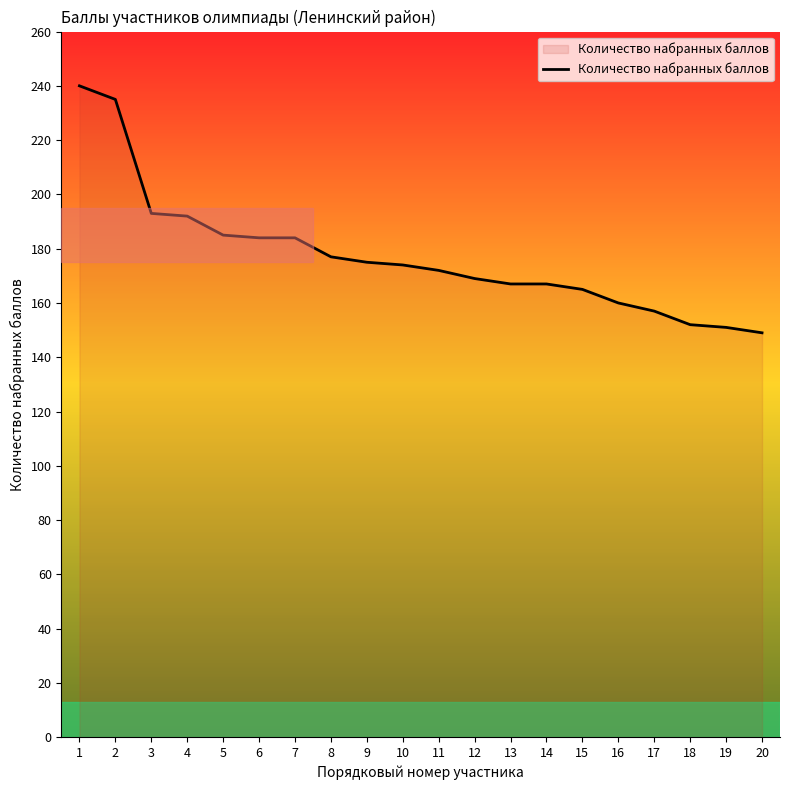

Does the chart display data point markers on the line(s)?

No